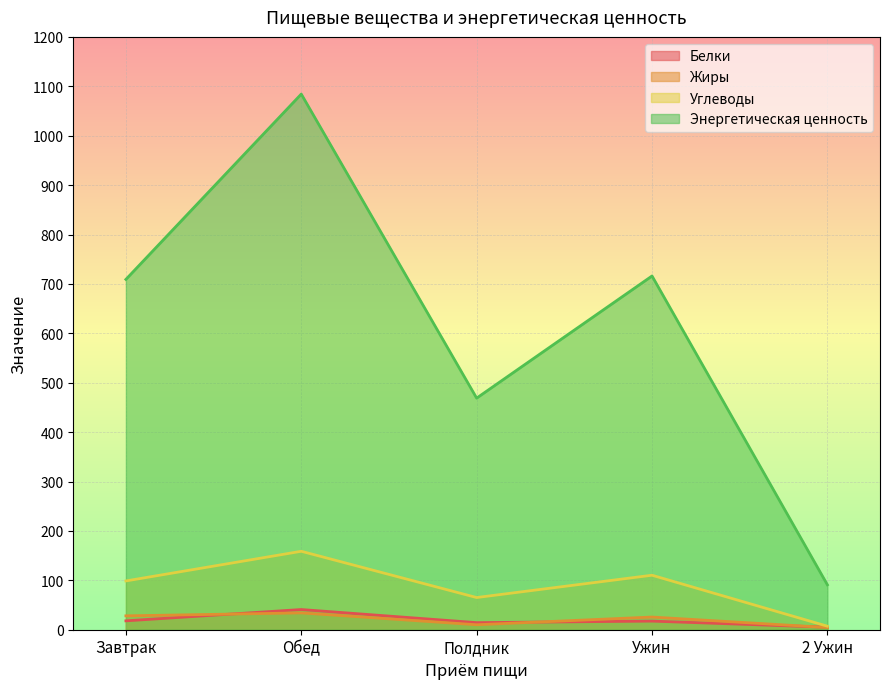

Which series changed the most between Завтрак and 2 Ужин?

Энергетическая ценность